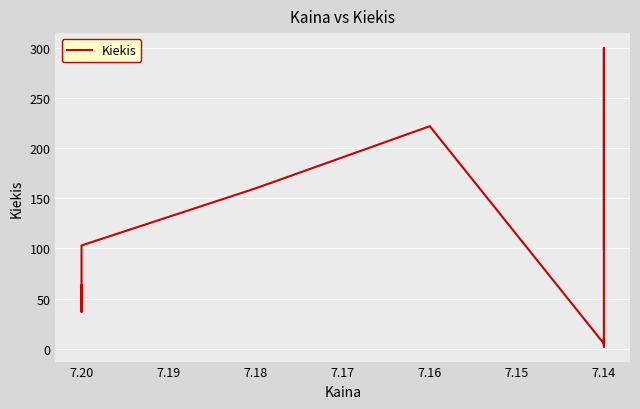

What is the difference between the maximum and minimum values?

298